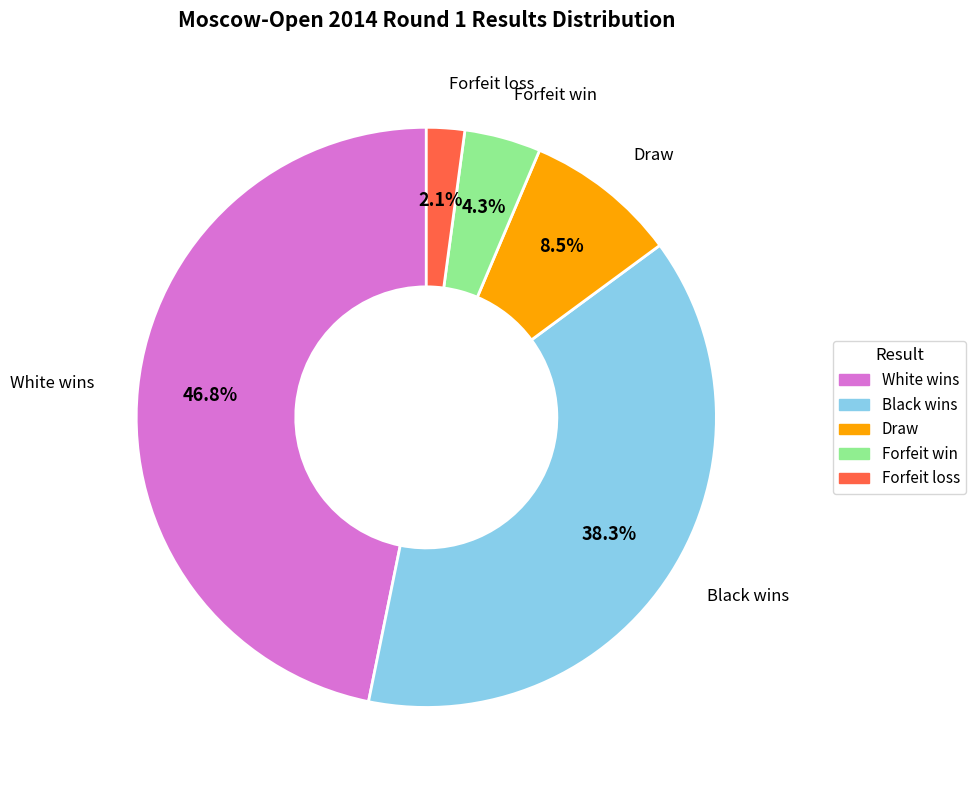

Is there any slice that represents more than half of the pie?

No